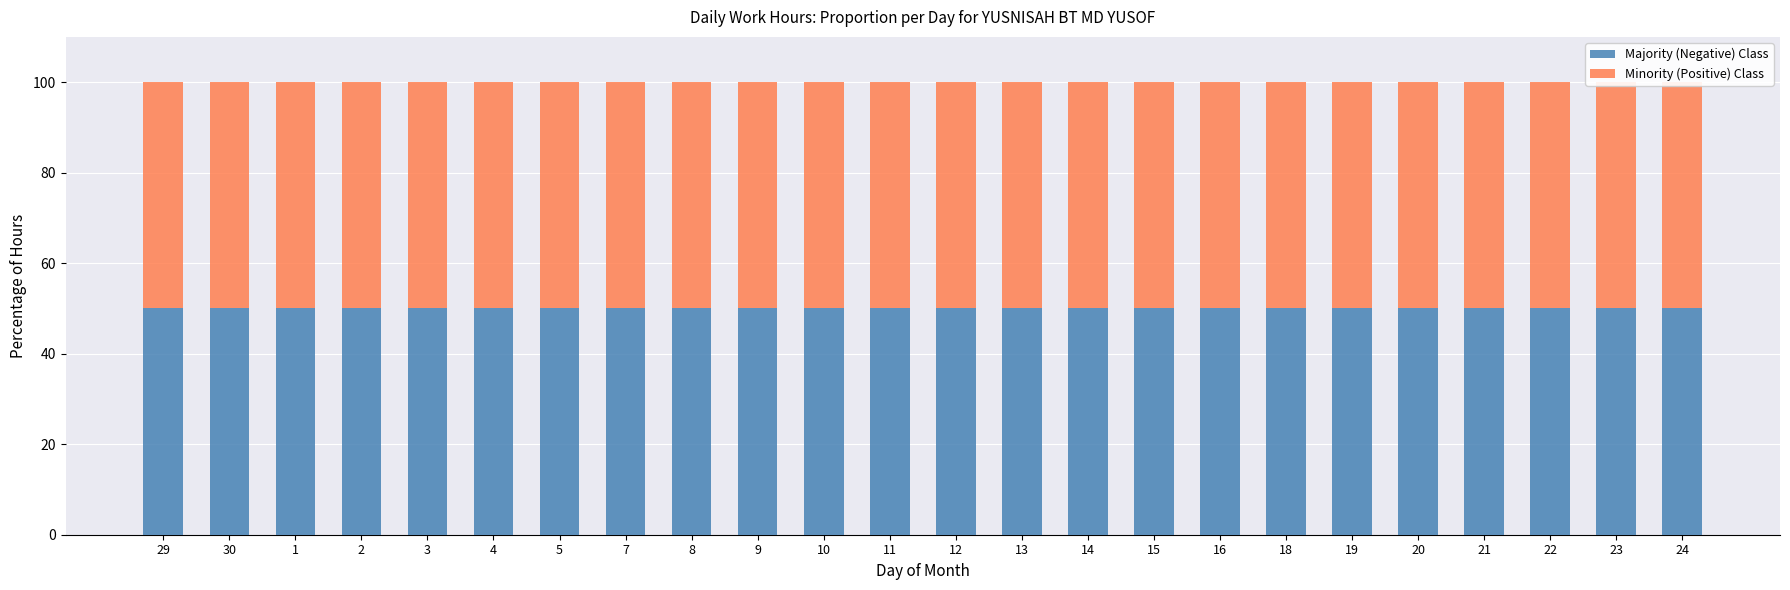

Rank the series by their maximum value, from lowest to highest.

Majority (Negative) Class, Minority (Positive) Class